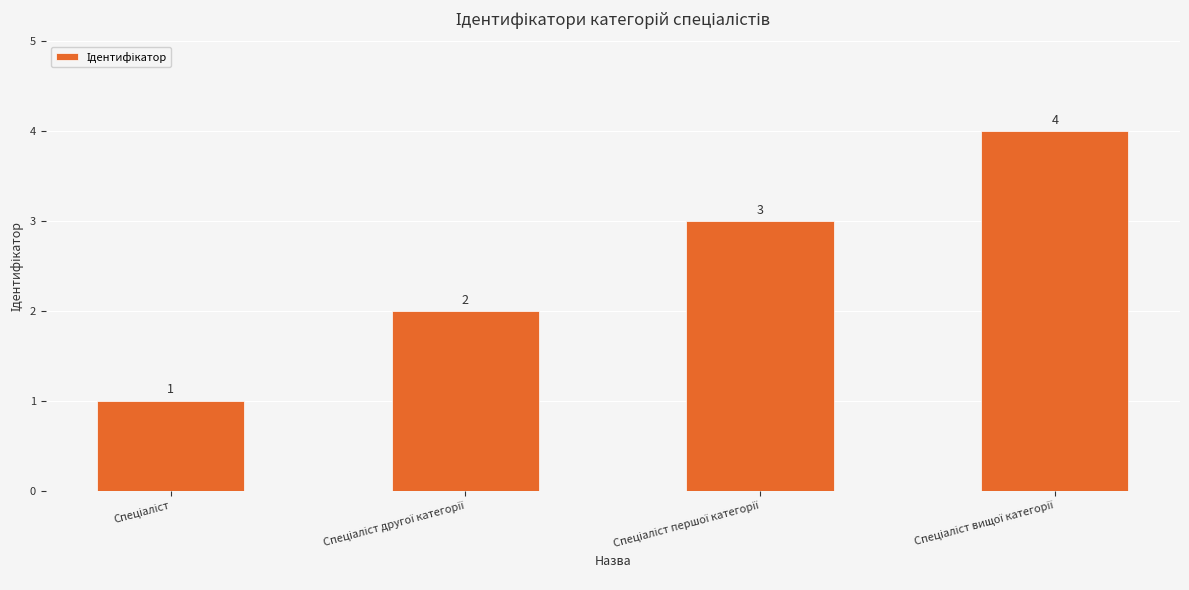

How many values are between 2 and 4?

3